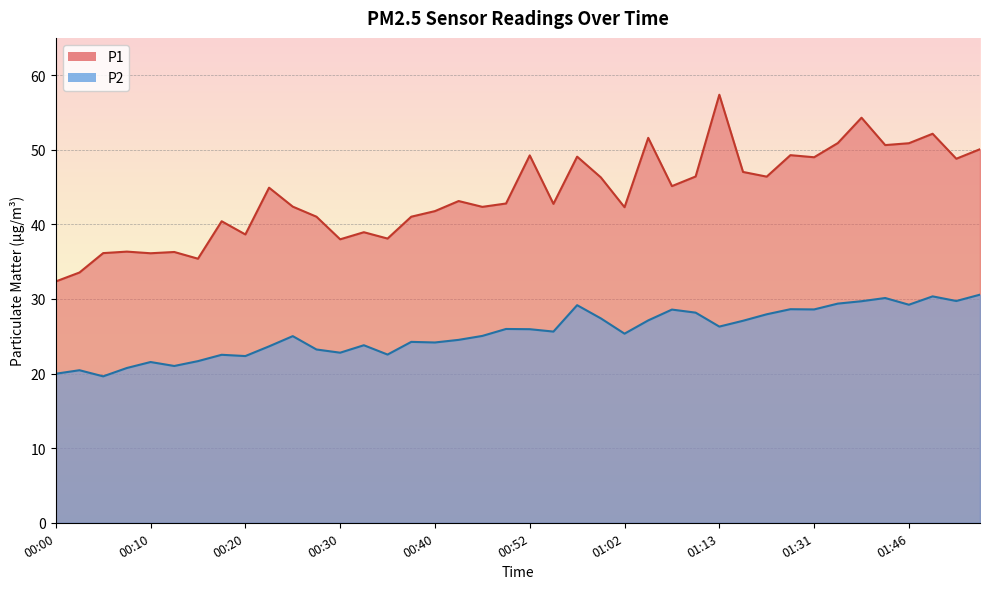

What is the value of the P1 point at the 26th from the left?

51.6